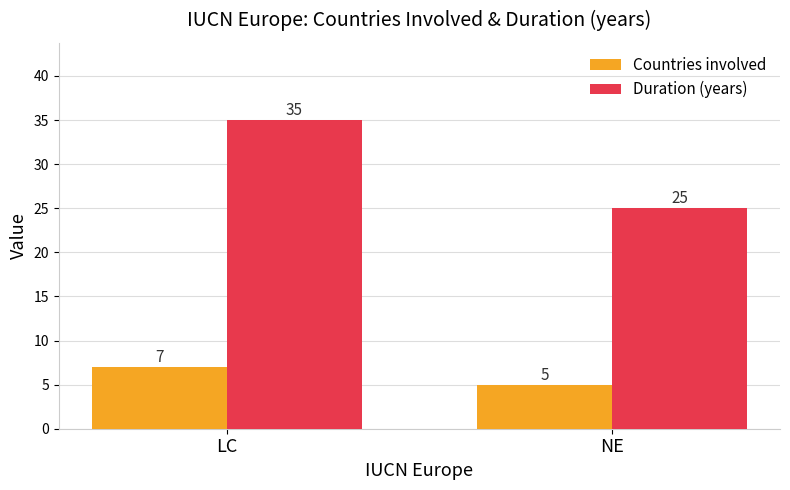

Reading left to right, what are all the values shown in this chart?

Countries involved: 7	5
Duration (years): 35	25